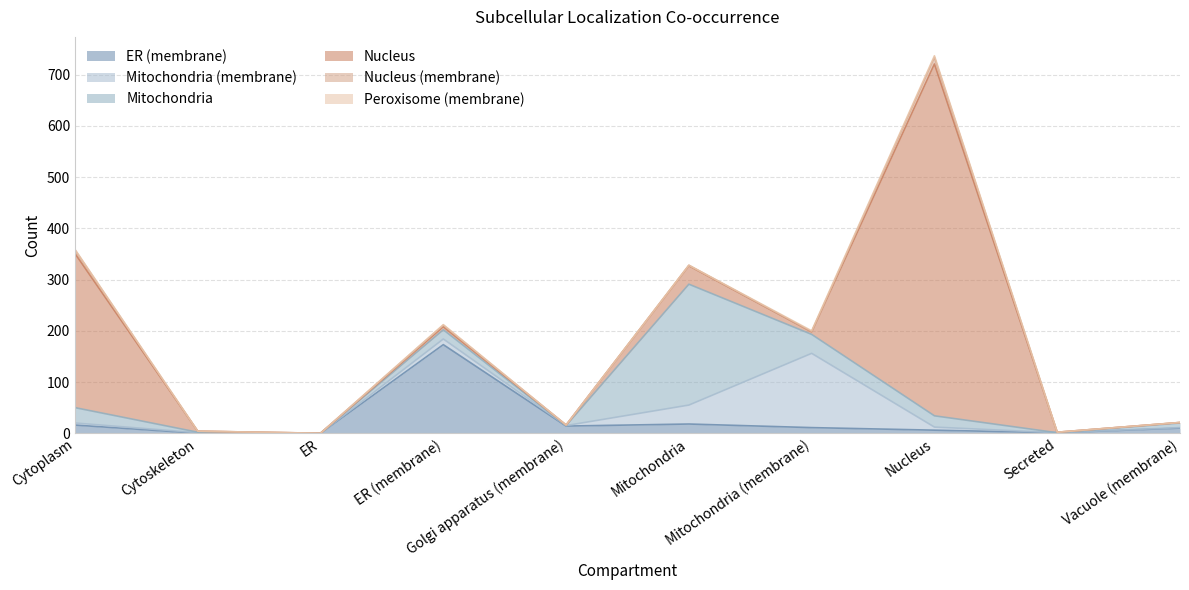

The Nucleus series shows 1 at Vacuole (membrane). True or false?

False